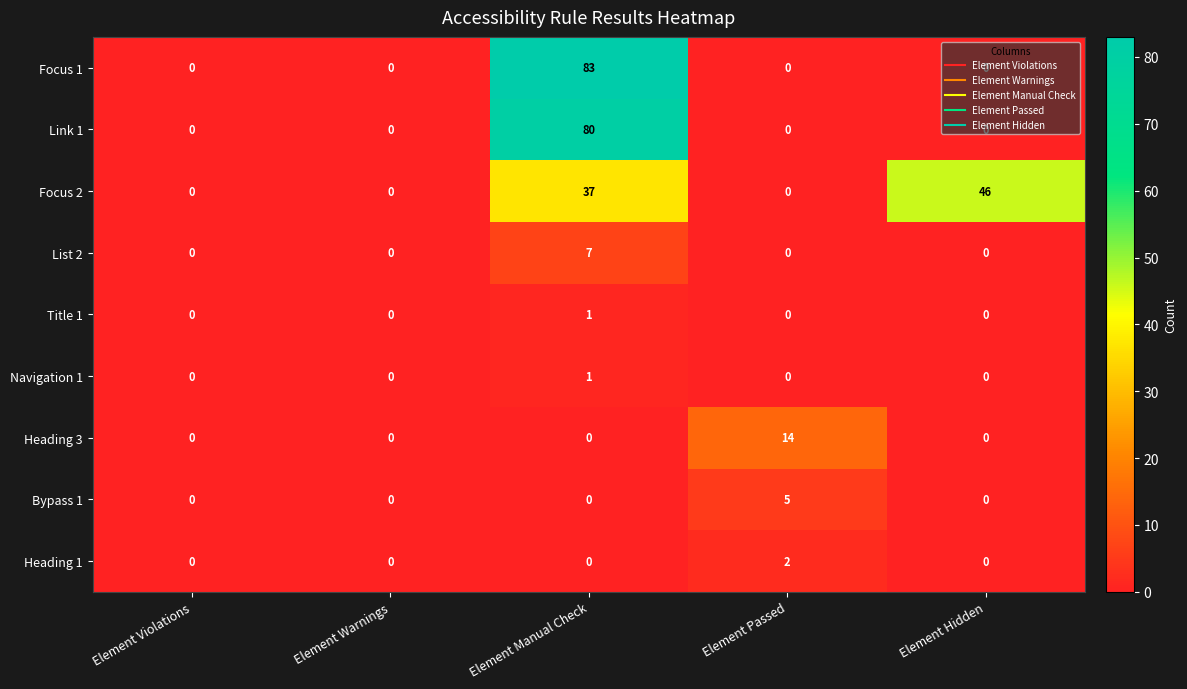

The Focus 1 series shows 0 at Element Violations. True or false?

True